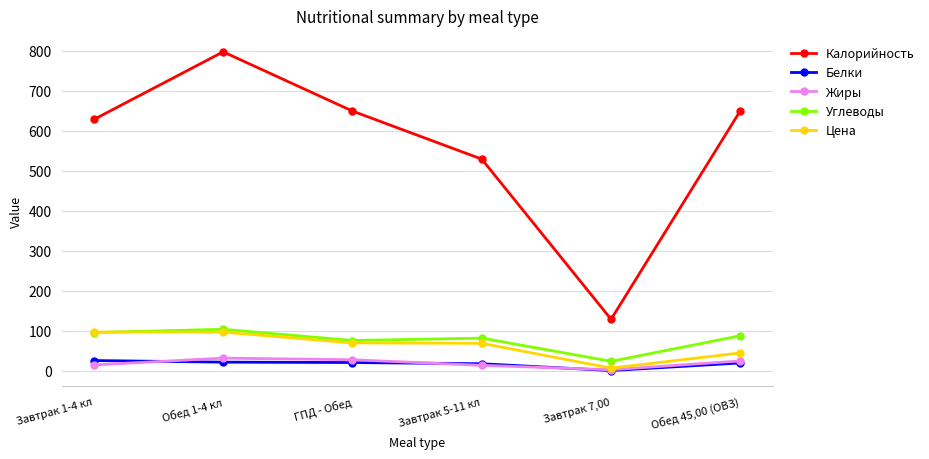

What is the spread (max minus min) of values at ГПД - Обед?

628